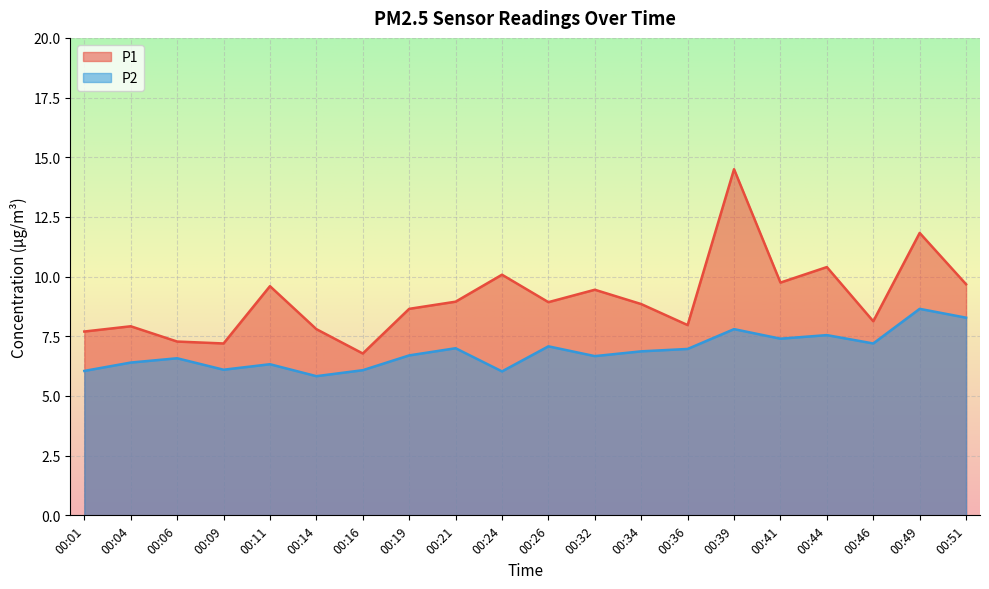

How many distinct data groups are displayed?

2